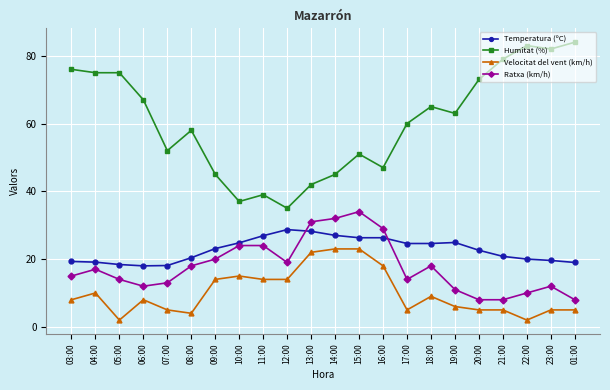

Which series has the widest spread of values?

Humitat (%)